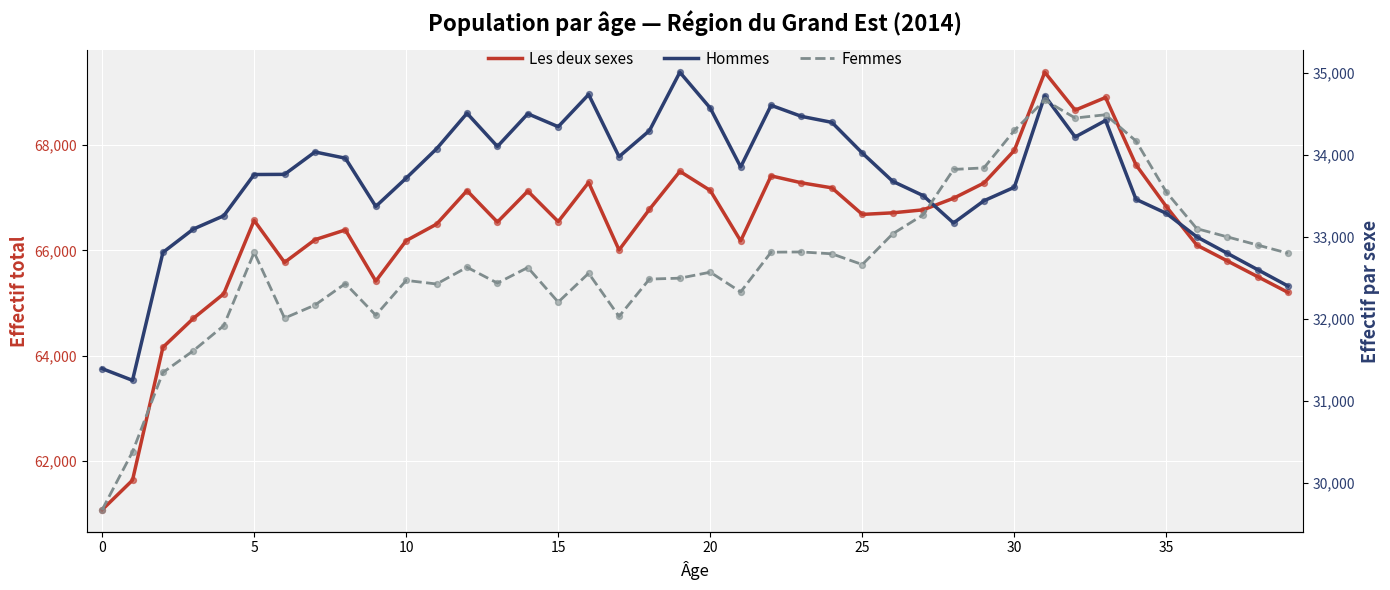

What is the total value across all series at 27?

133542